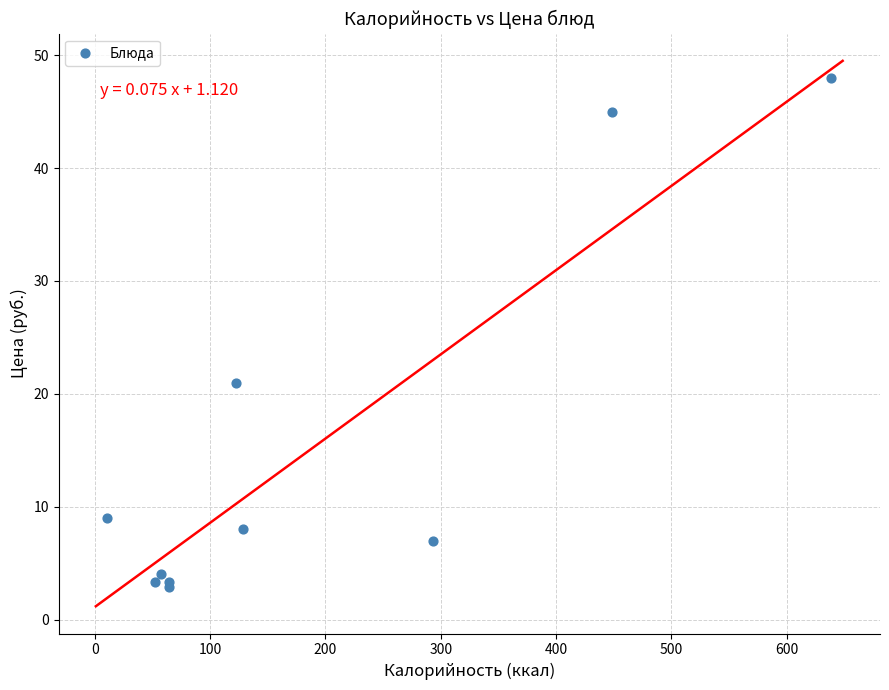

What Y value in the scatter plot is closest to 25?

21.0